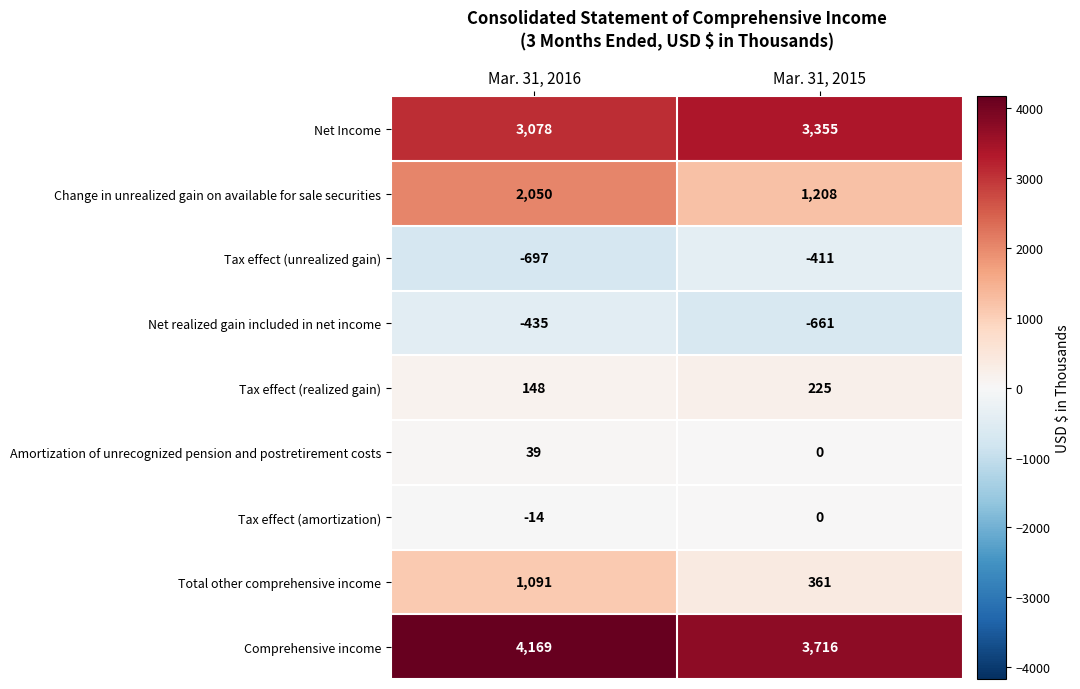

At Mar. 31, 2016, list the series in order from largest to smallest.

Comprehensive income, Net Income, Change in unrealized gain on available for sale securities, Total other comprehensive income, Tax effect (realized gain), Amortization of unrecognized pension and postretirement costs, Tax effect (amortization), Net realized gain included in net income, Tax effect (unrealized gain)